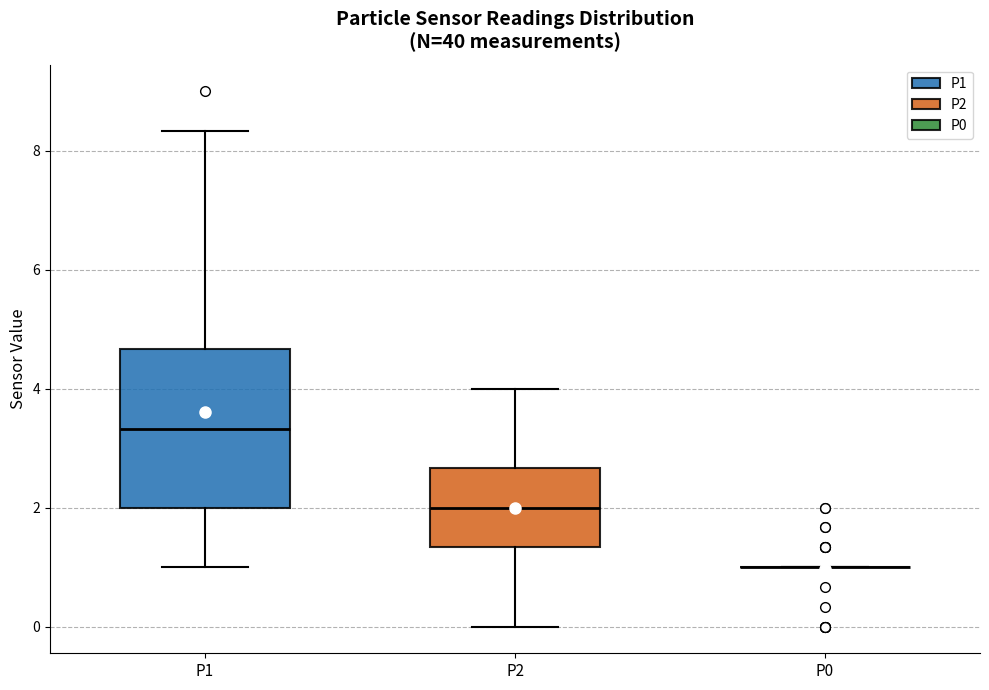

Reading left to right, read every box against the y-axis: the position of its median line, the range the box covers, and the ends of its whiskers. The values are not printed on the chart, so give them approximately, as read against the axis.

P1: median 3.4, box 2.0 to 4.6, whiskers 1.0 to 8.4
P2: median 2.0, box 1.4 to 2.6, whiskers 0.0 to 4.0
P0: box collapsed to a line at 1.0, whiskers 1.0 to 1.0